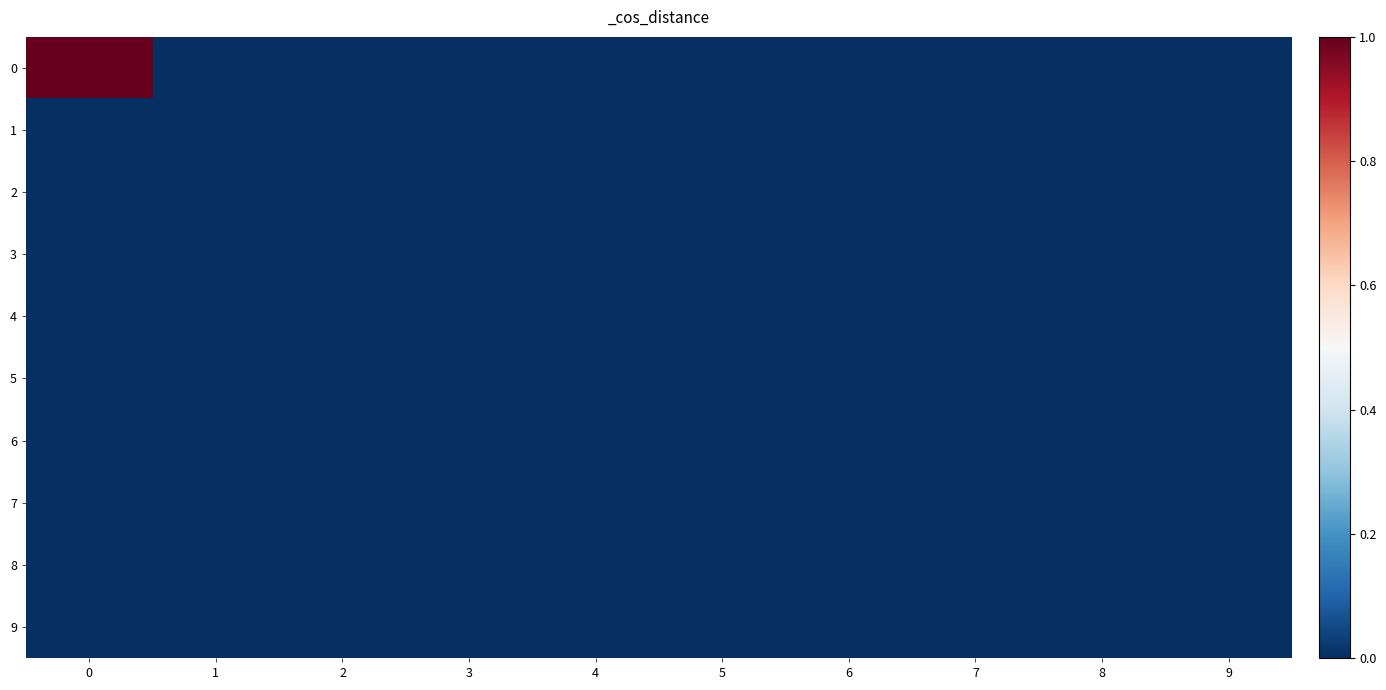

What is the difference between the highest and lowest values at 0?

1